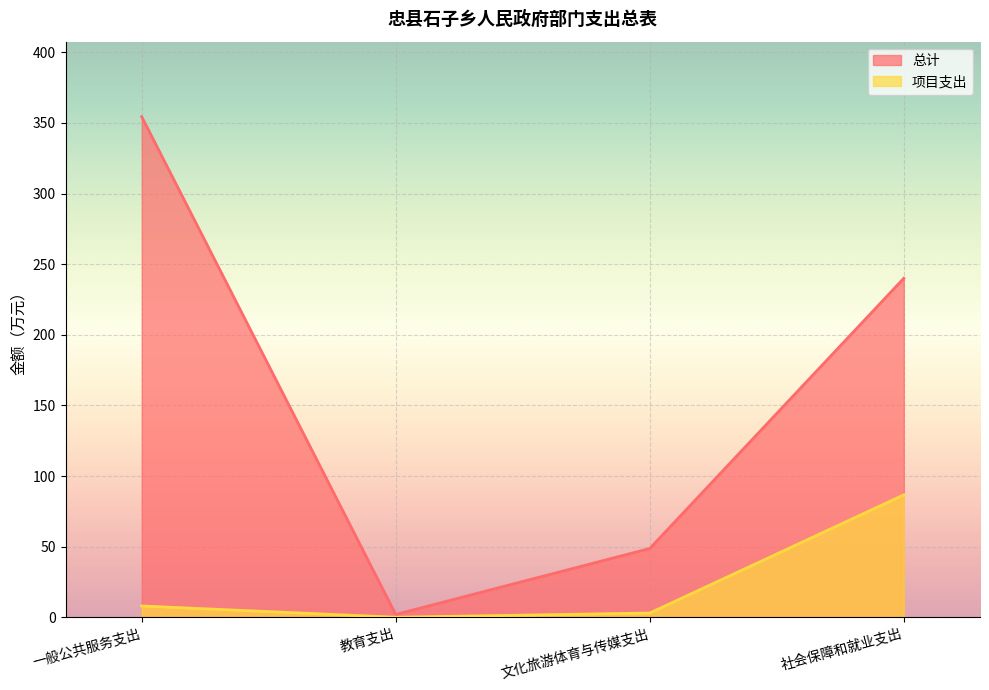

The 总计 series shows 0.8 at 教育支出. True or false?

False